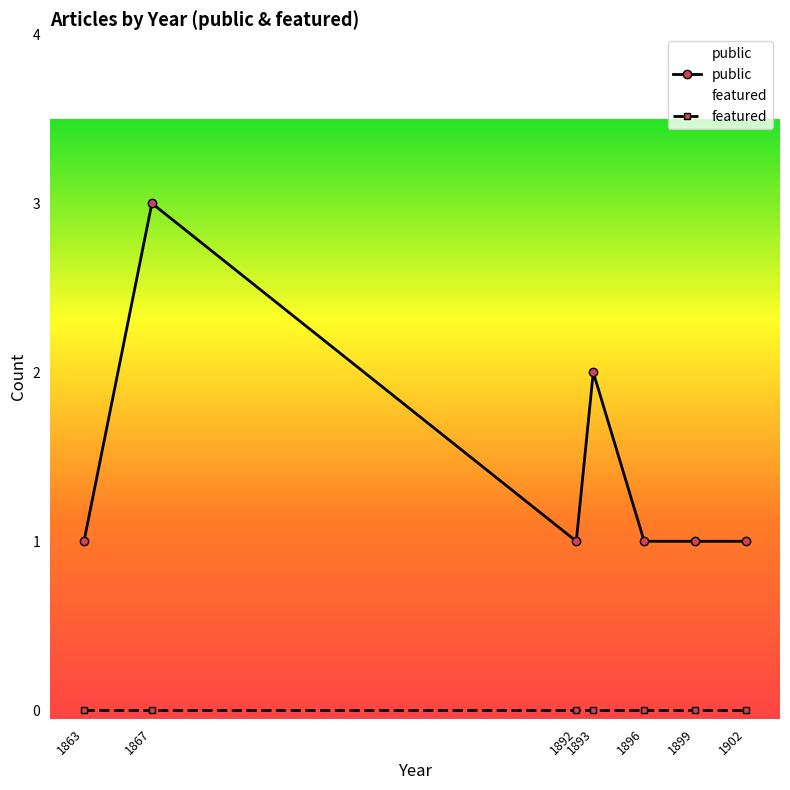

At which label is featured closest to 0?

1863